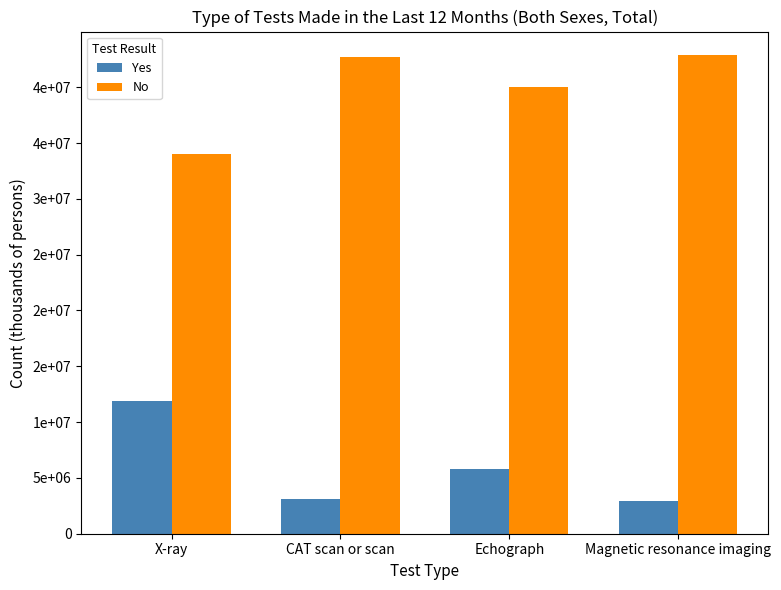

At CAT scan or scan, list the series in order from smallest to largest.

Yes, No